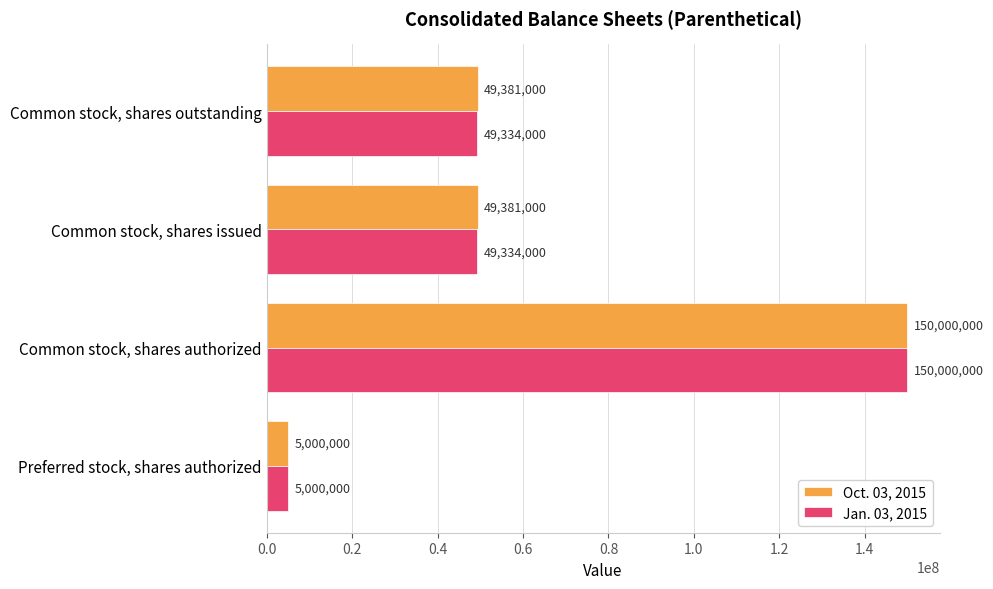

Rank the series by their average value, from highest to lowest.

Oct. 03, 2015, Jan. 03, 2015